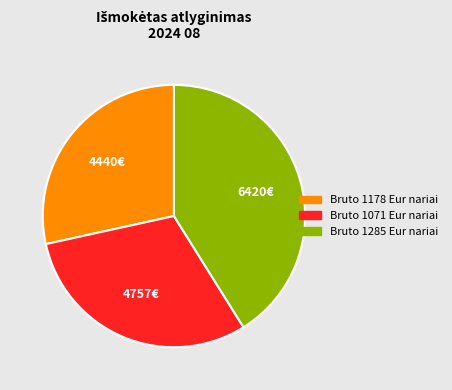

Is there a majority slice in this chart?

No